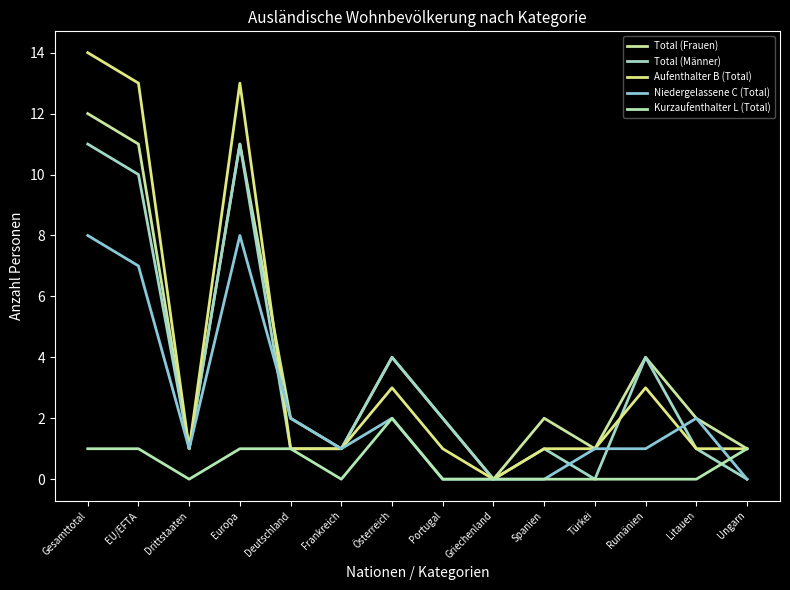

Reading left to right, list all the values displayed in this chart.

Total (Frauen): 12	11	1	11	2	1	4	2	0	2	1	4	2	1
Total (Männer): 11	10	1	11	1	1	4	2	0	1	0	4	1	0
Aufenthalter B (Total): 14	13	1	13	1	1	3	1	0	1	1	3	1	1
Niedergelassene C (Total): 8	7	1	8	2	1	2	0	0	0	1	1	2	0
Kurzaufenthalter L (Total): 1	1	0	1	1	0	2	0	0	0	0	0	0	1